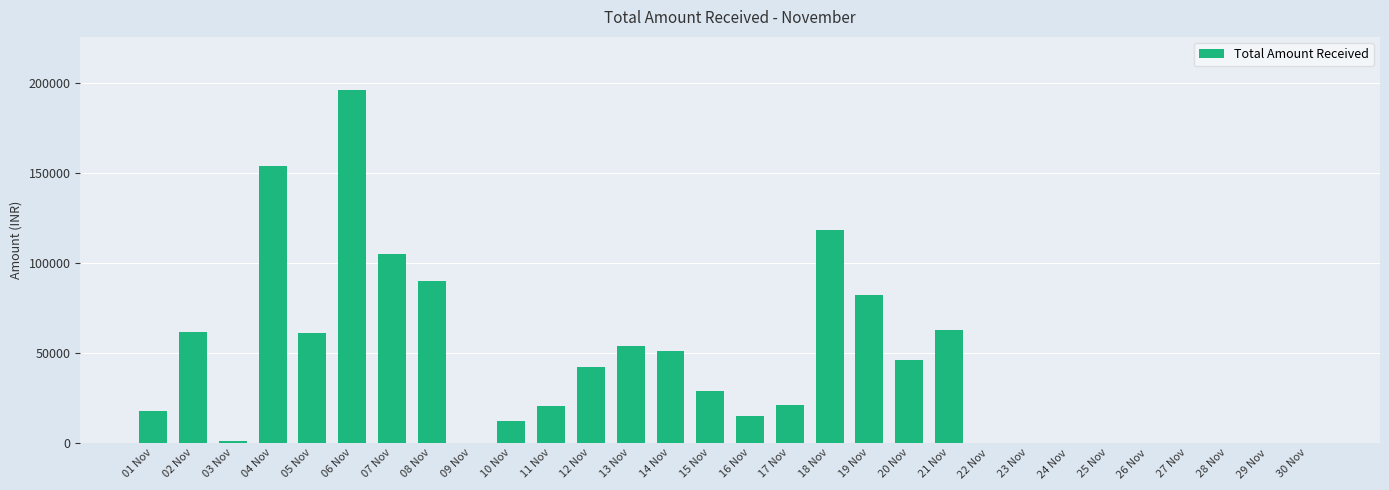

What is the average value?

41331